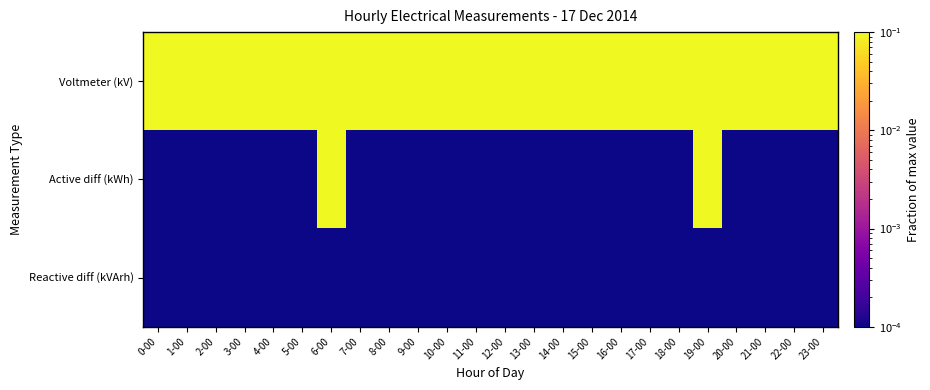

At 14-00, list the series in order from largest to smallest.

Voltmeter (kV), Active diff (kWh), Reactive diff (kVArh)